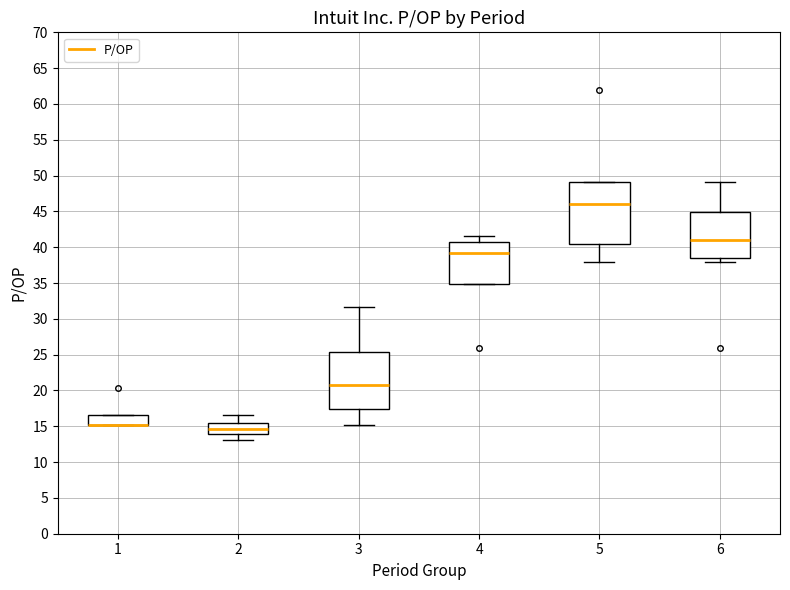

Reading left to right, read every box against the y-axis: the position of its median line, the range the box covers, and the ends of its whiskers. The values are not printed on the chart, so give them approximately, as read against the axis.

1: median 15.0 (drawn on the box's lower edge), box 15.0 to 16.5, whiskers 15.0 to 16.5
2: median 14.5, box 14.0 to 15.5, whiskers 13.0 to 16.5
3: median 21.0, box 17.5 to 25.5, whiskers 15.0 to 31.5
4: median 39.0, box 35.0 to 40.5, whiskers 35.0 to 41.5
5: median 46.0, box 40.5 to 49.0, whiskers 38.0 to 49.0
6: median 41.0, box 38.5 to 45.0, whiskers 38.0 to 49.0